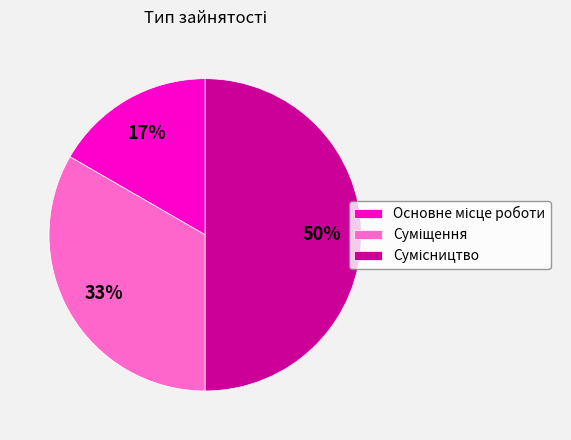

To the nearest percent, what is the average slice percentage?

33%